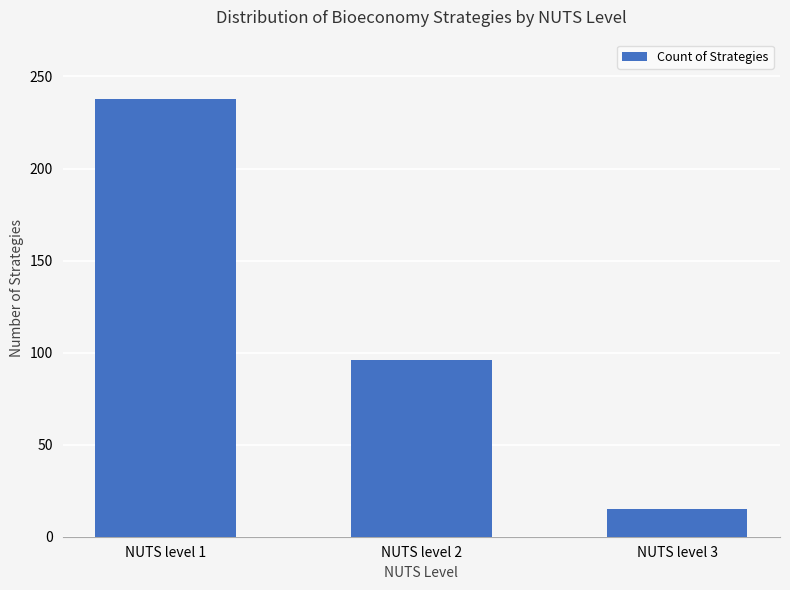

Reading left to right, what are all the values shown in this chart?

238	96	15